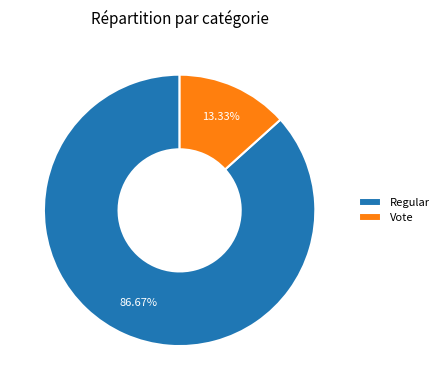

How many slices are in this pie chart?

2